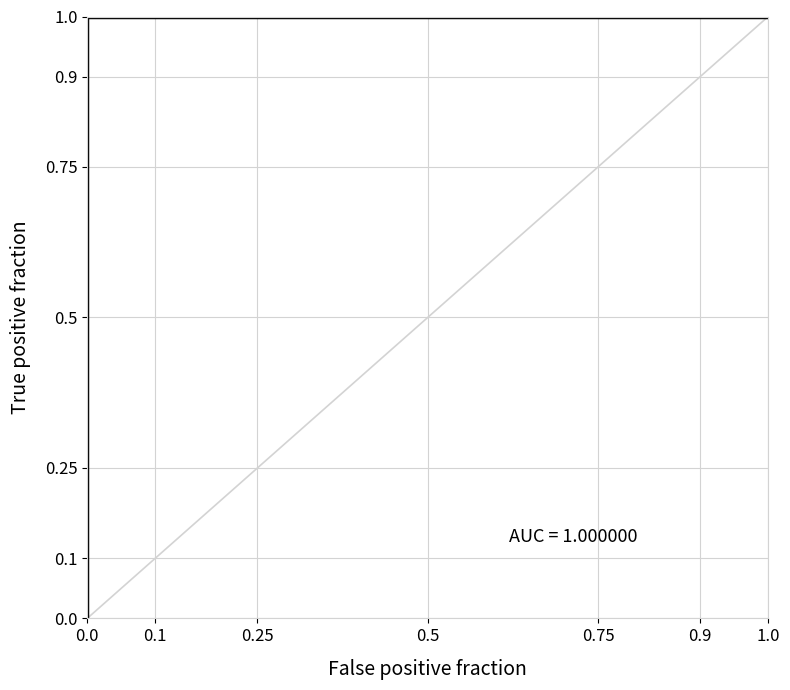

The value at 0.5 is 0.3. True or false?

False